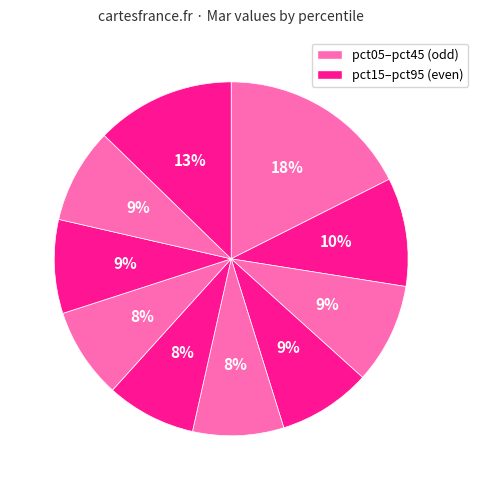

How many slices are in this pie chart?

10